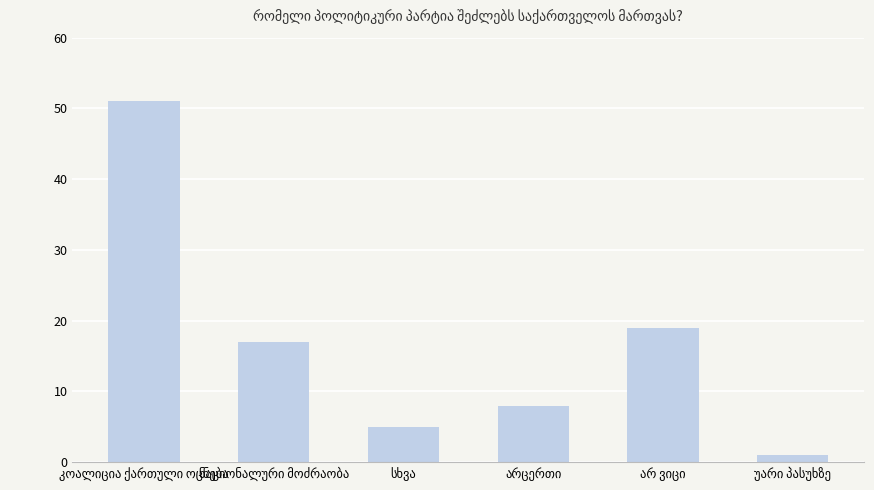

What is the maximum value shown in the chart?

51